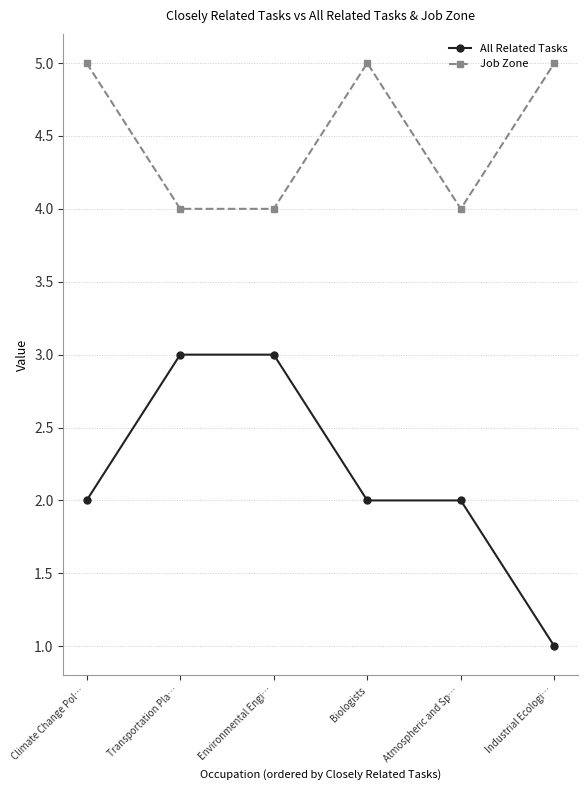

What is the label of the 3rd point from the left?

Environmental Engi…